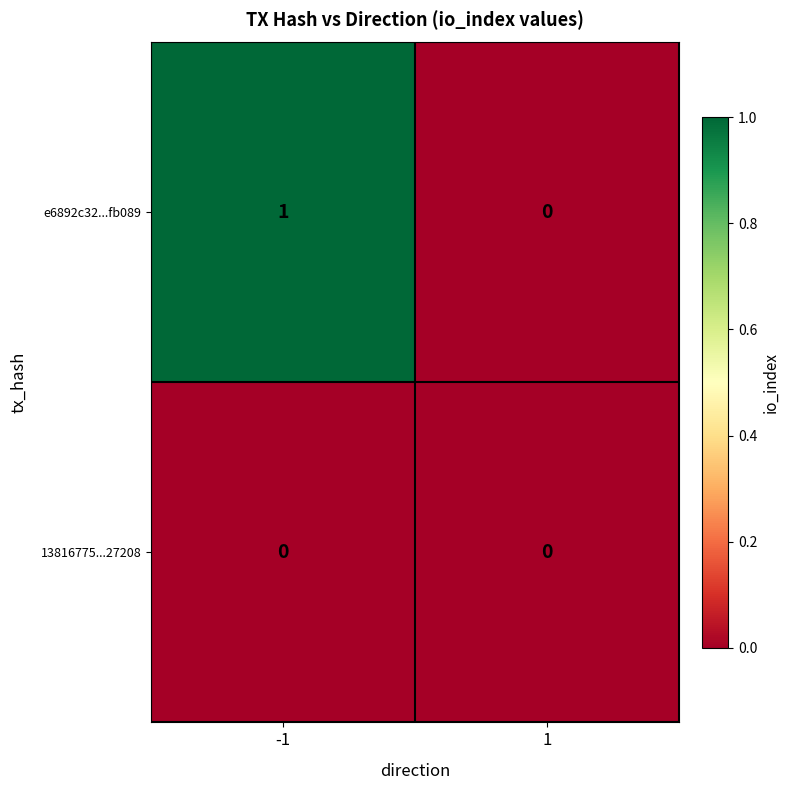

Reading left to right, transcribe all the data shown in this chart.

e6892c32...fb089: 1	0
13816775...27208: 0	0